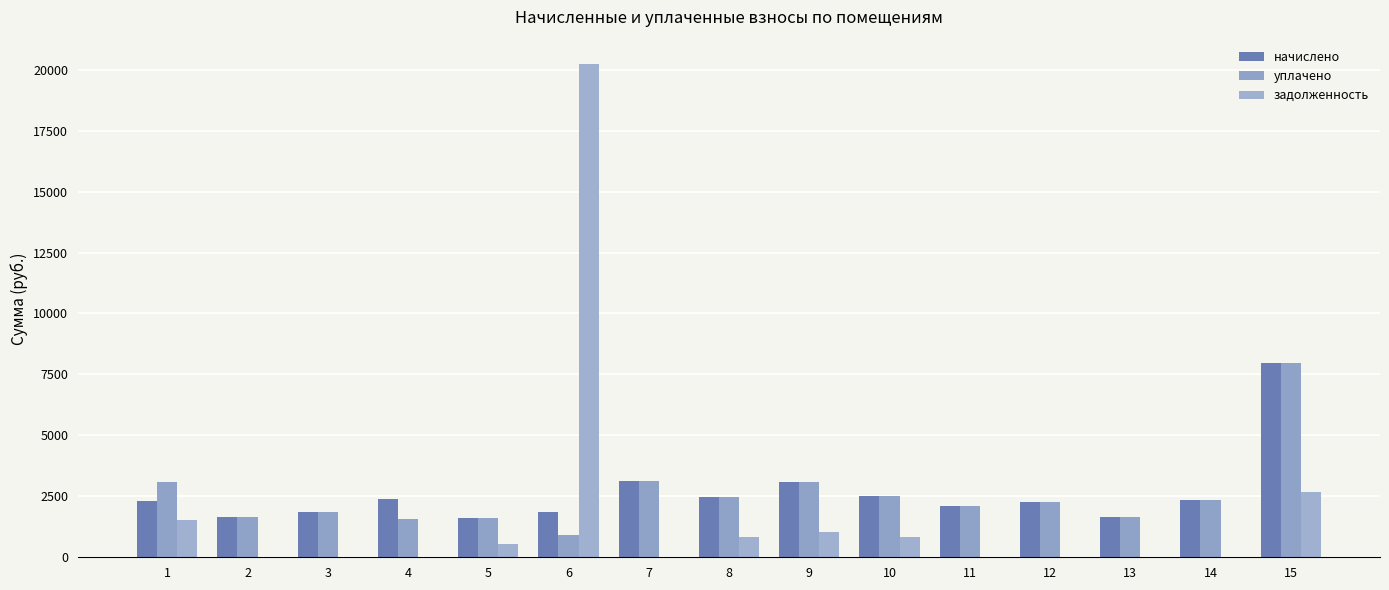

At which label does задолженность reach its minimum?

2